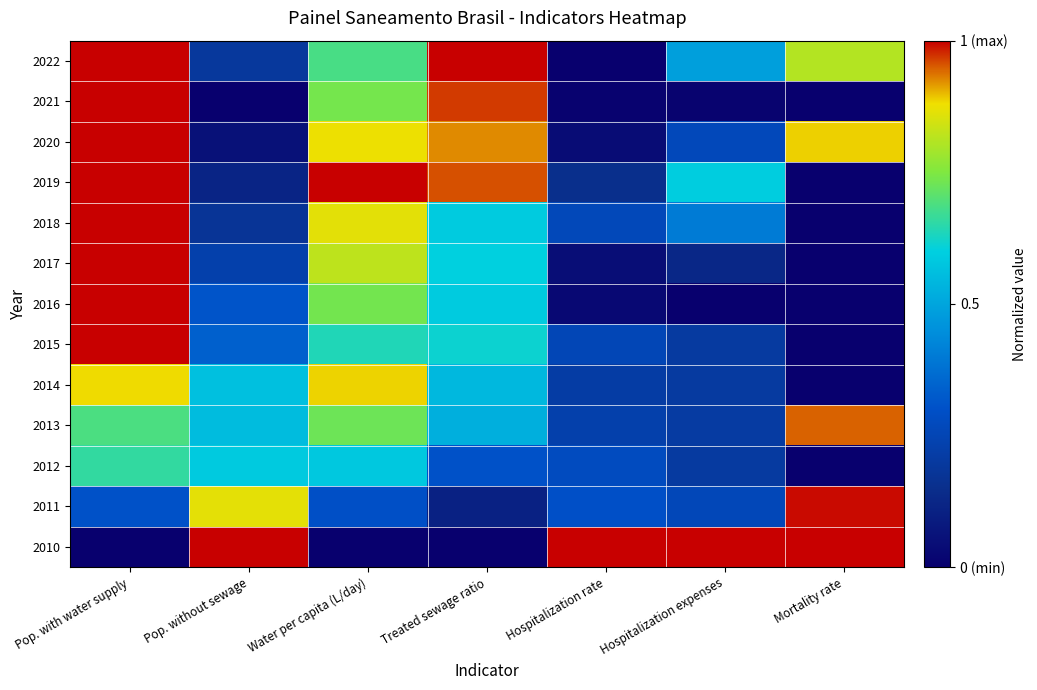

What is the total value across all series at Pop. without sewage?

5.0